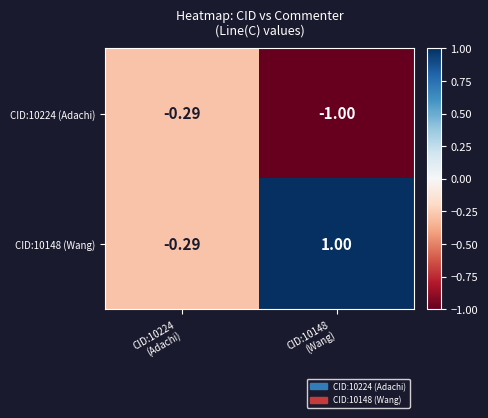

What is the smallest value displayed?

-1.0